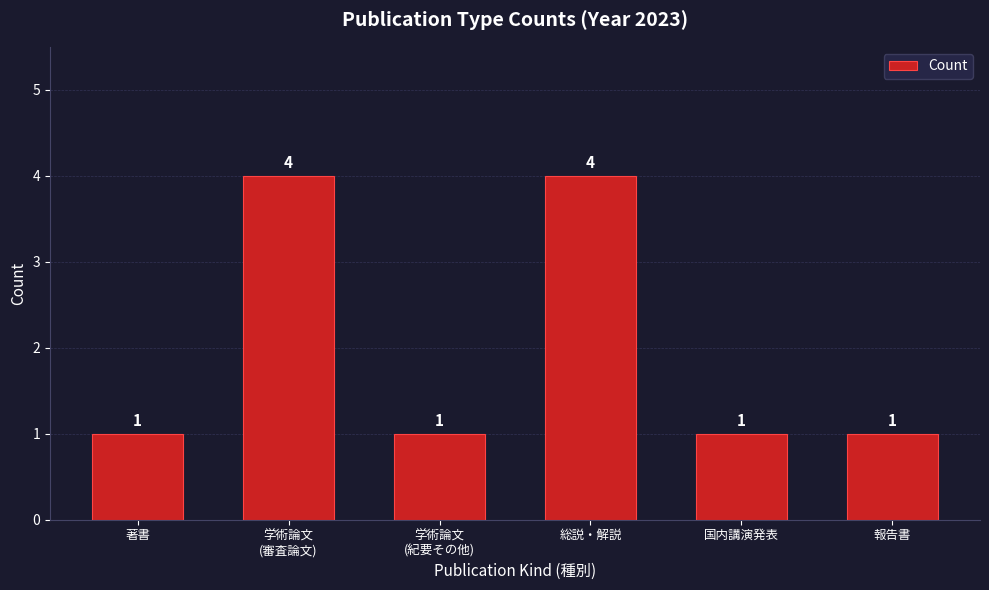

Reading right to left, extract all data points from this chart.

1	1	4	1	4	1